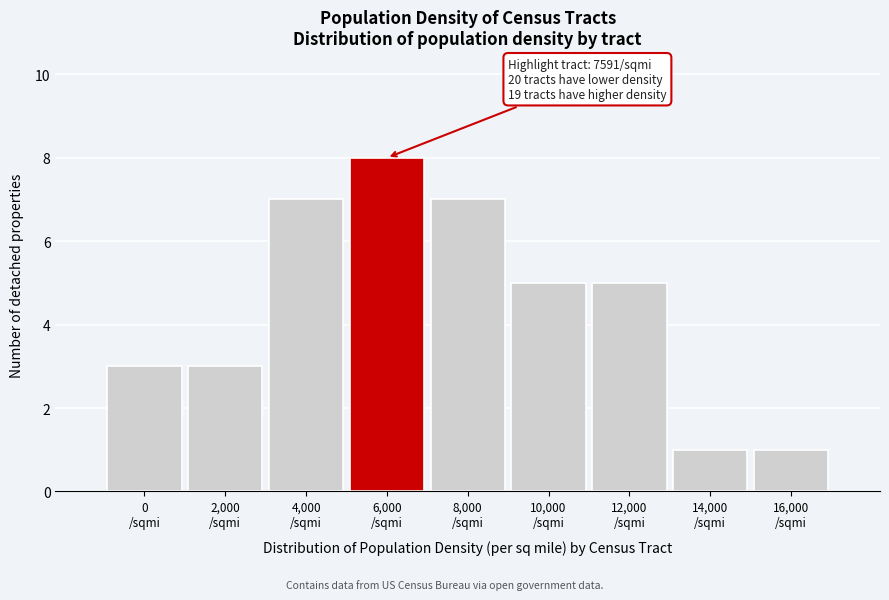

Reading left to right, what are all the values shown in this chart?

3	3	7	8	7	5	5	1	1